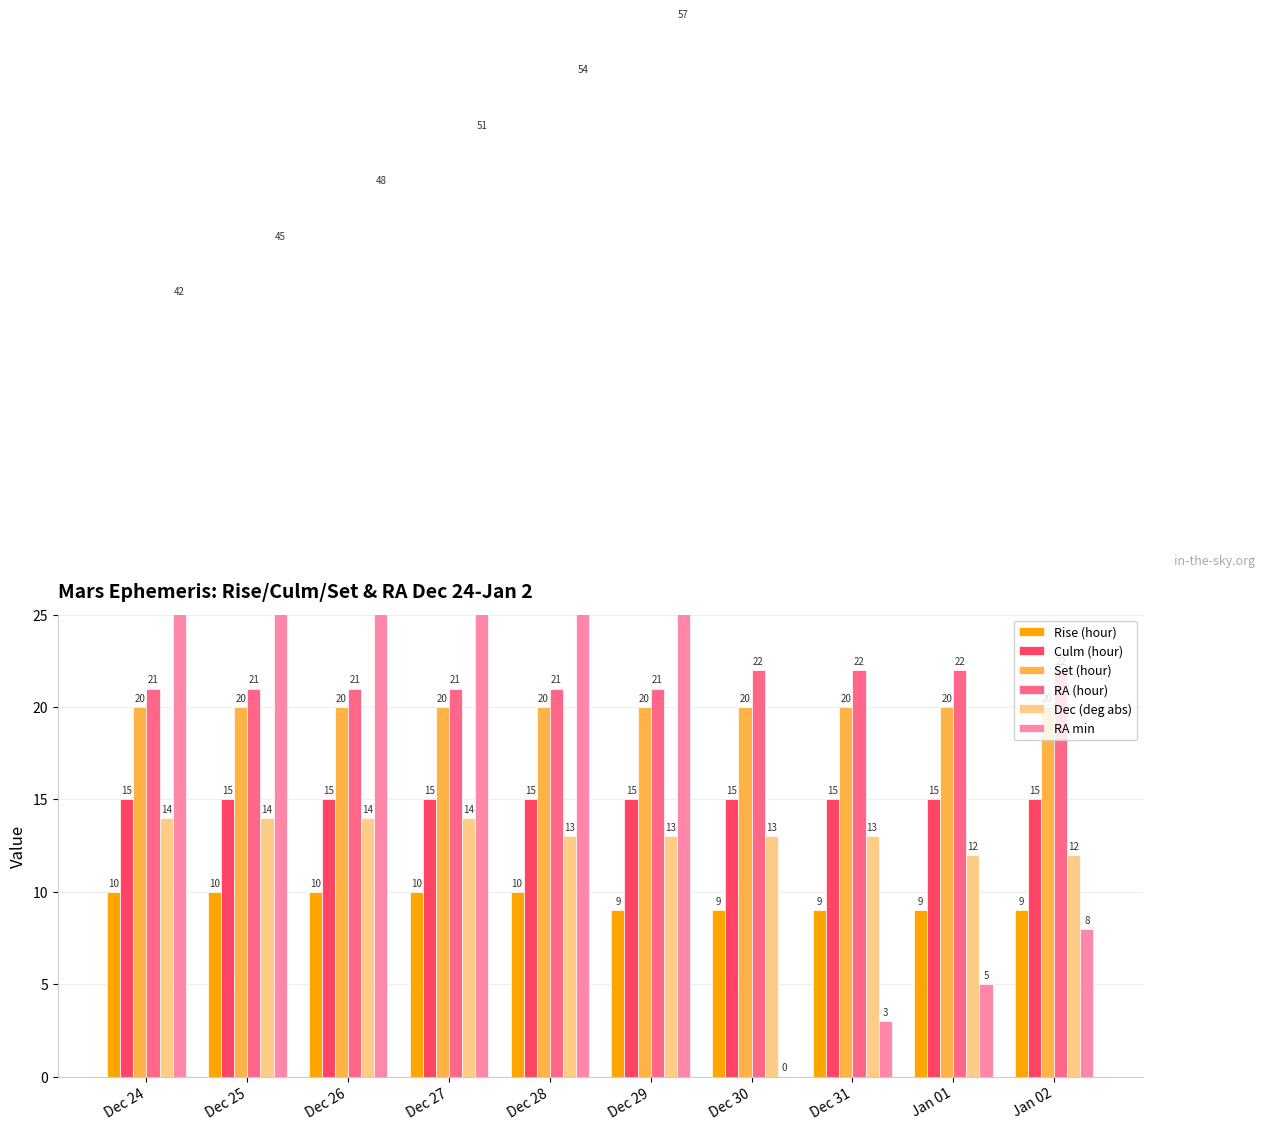

Count the number of data series in this chart.

6